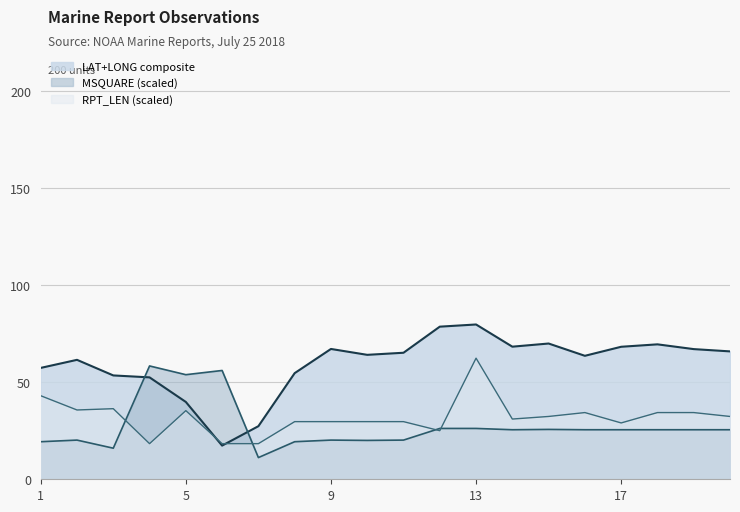

What is the minimum value shown in the chart?

11.2